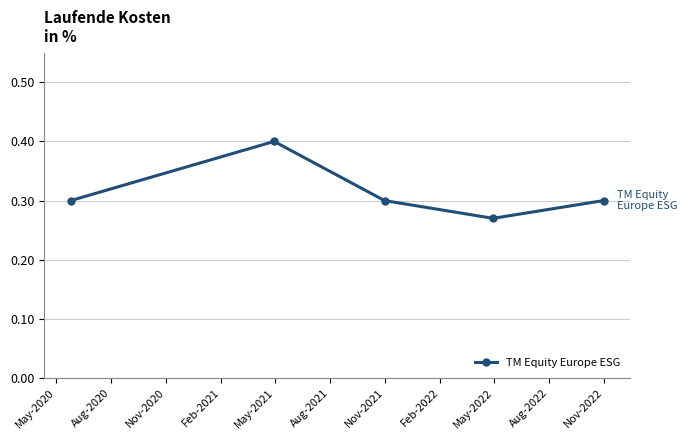

What is the sum of all values?

1.6